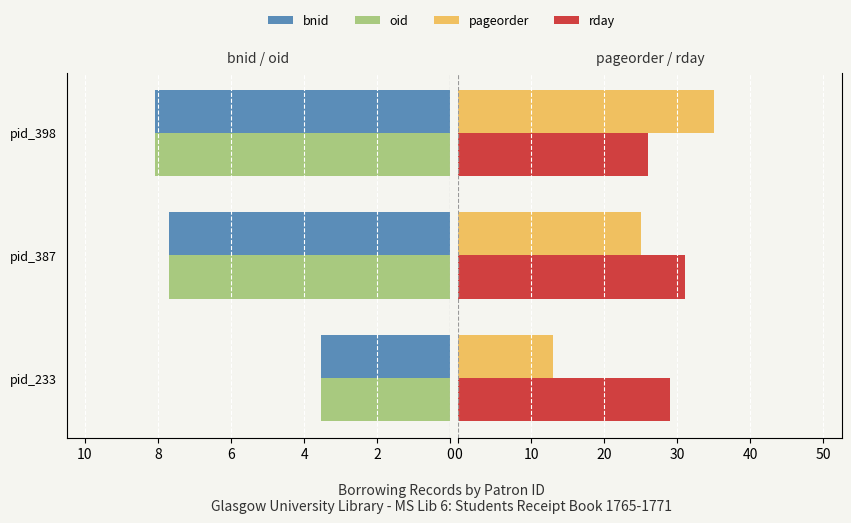

What is the average value of the rday series?

28.7